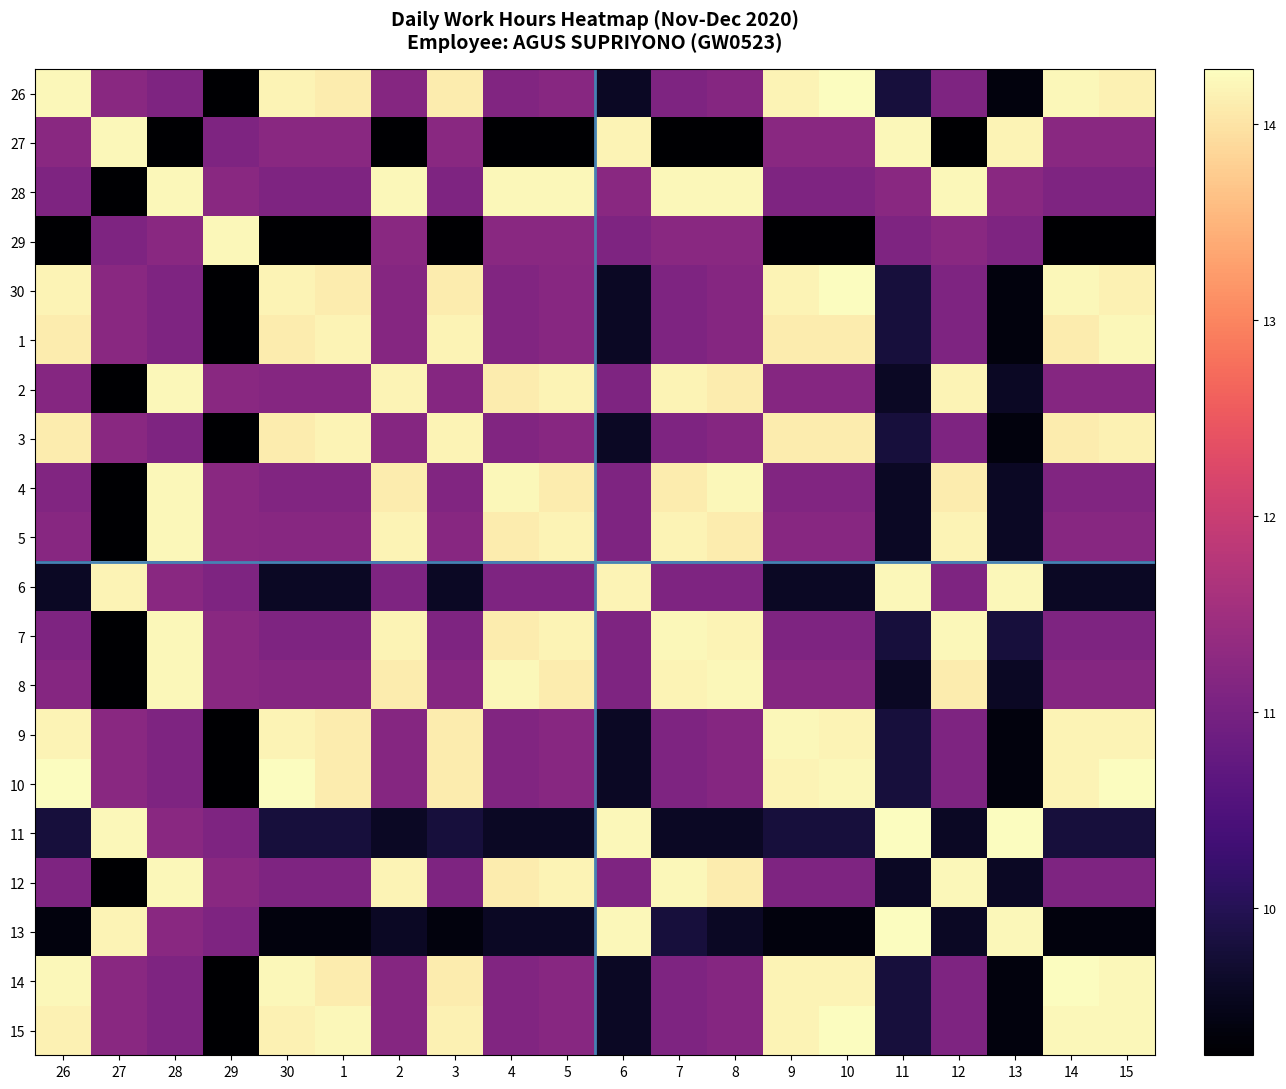

Rank the series at 9 from highest to lowest value.

9, 26, 30, 10, 14, 15, 1, 3, 27, 5, 2, 8, 4, 12, 28, 7, 11, 6, 13, 29